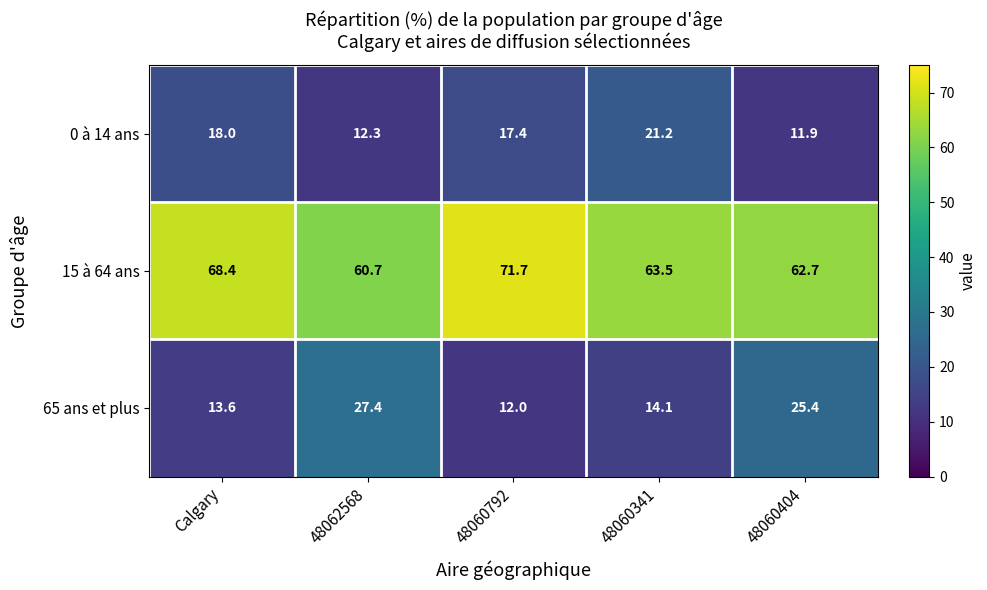

Which category has the highest value across all series?

48060792